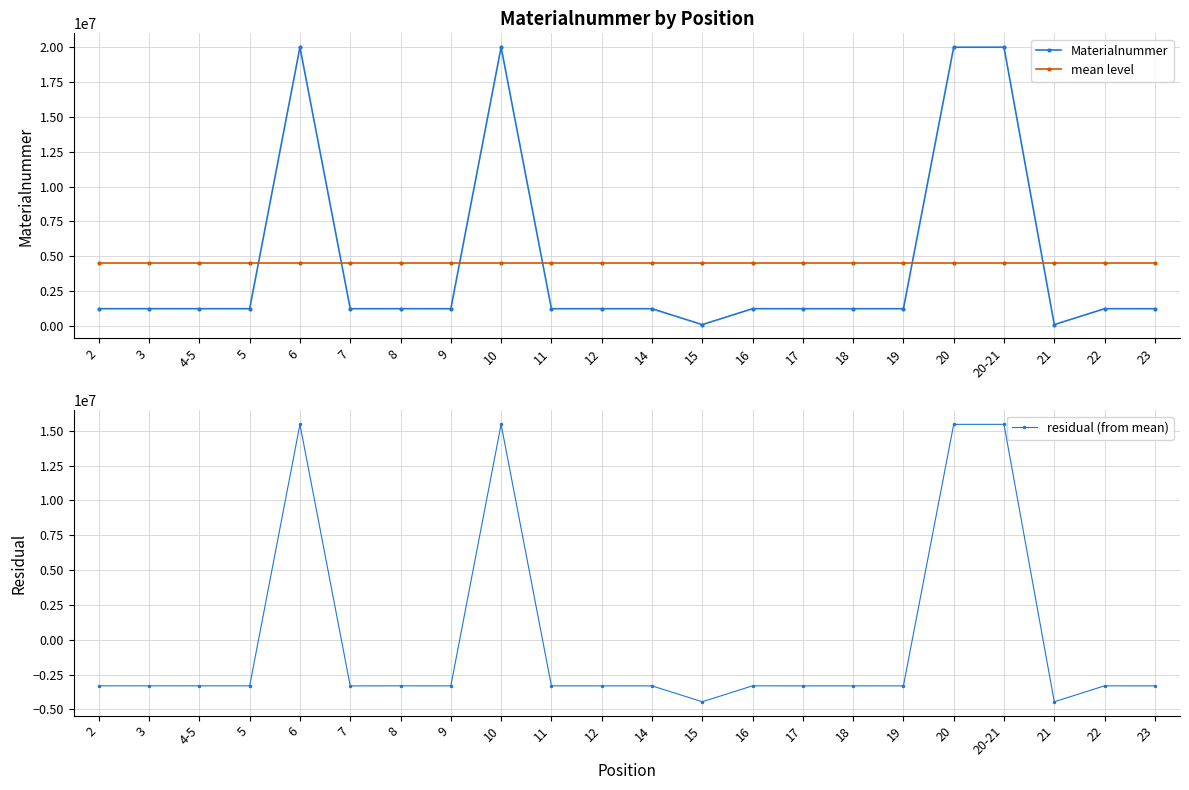

Reading left to right, what are all the values shown in this chart?

Materialnummer: 1225150.0	1225151.0	1225152.0	1225053.0	20003160.0	1221624.0	1225153.0	1222709.0	20002952.0	1223511.0	1223510.0	1223513.0	81494.0	1225149.0	1223517.0	1223518.0	1222782.0	20002724.0	20002725.0	81078.0	1224768.0	1223535.0
mean level: 4534451.3	4534451.3	4534451.3	4534451.3	4534451.3	4534451.3	4534451.3	4534451.3	4534451.3	4534451.3	4534451.3	4534451.3	4534451.3	4534451.3	4534451.3	4534451.3	4534451.3	4534451.3	4534451.3	4534451.3	4534451.3	4534451.3
residual (from mean): -3309301.3	-3309300.3	-3309299.3	-3309398.3	15468708.7	-3312827.3	-3309298.3	-3311742.3	15468500.7	-3310940.3	-3310941.3	-3310938.3	-4452957.3	-3309302.3	-3310934.3	-3310933.3	-3311669.3	15468272.7	15468273.7	-4453373.3	-3309683.3	-3310916.3